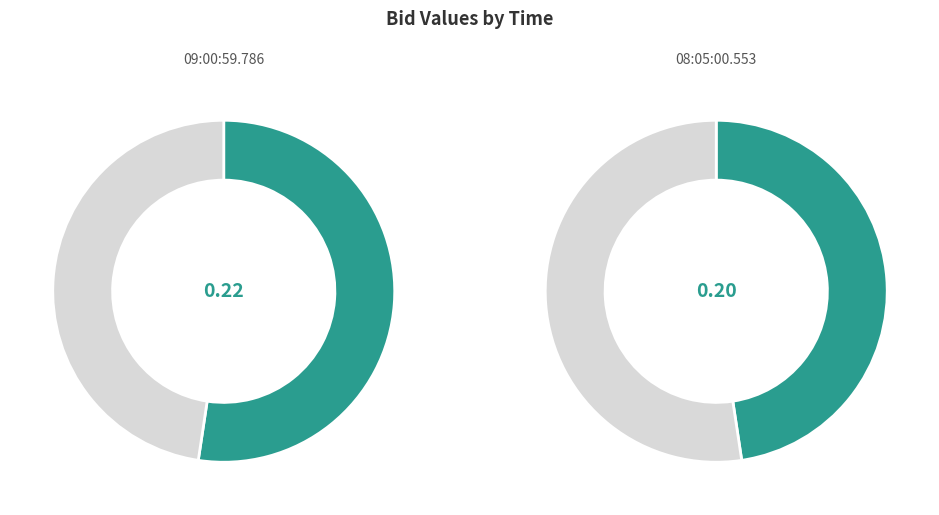

What is the smallest slice in the pie chart?

08:05:00.553